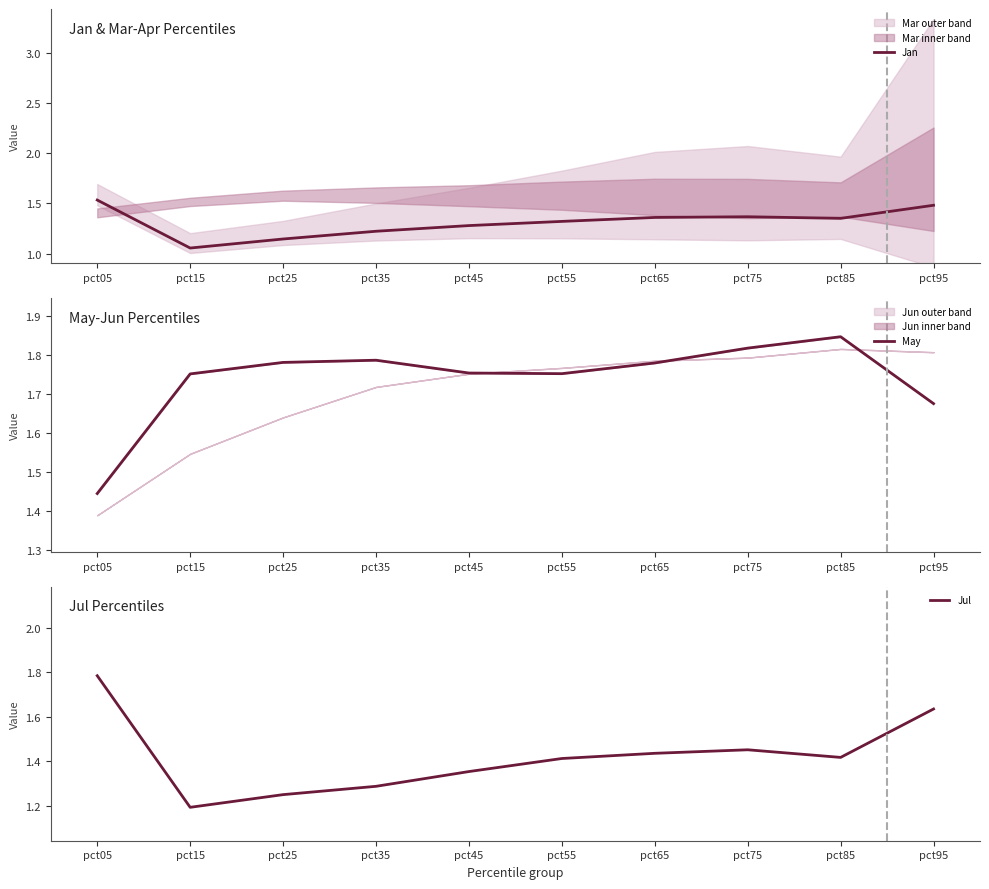

Does the chart display data point markers on the line(s)?

No